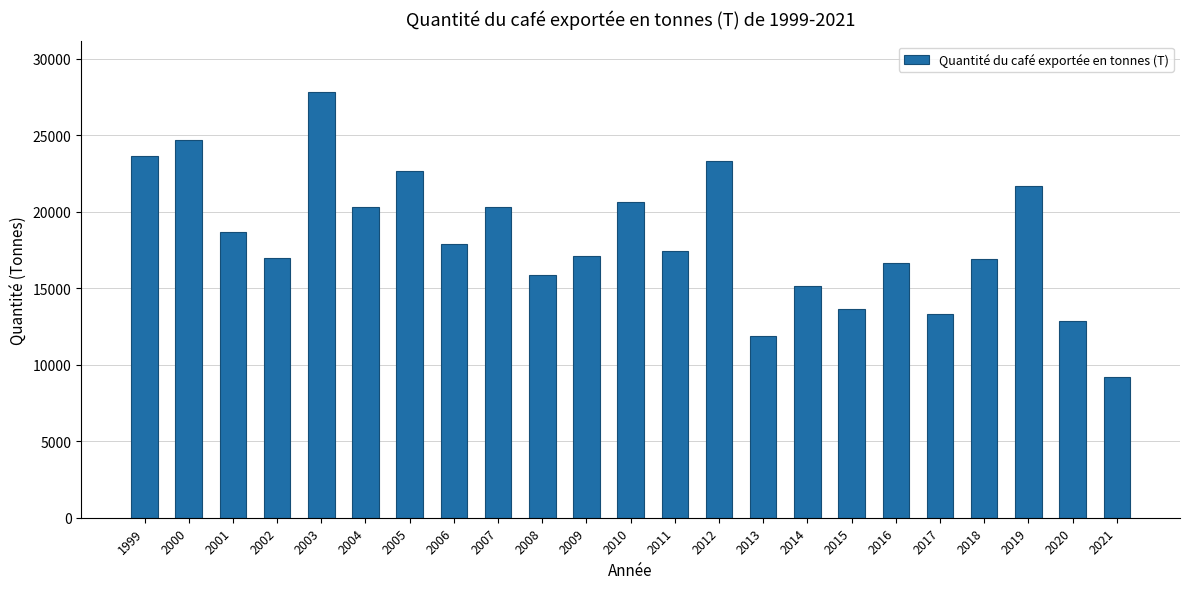

What is the difference between the values at 2002 and 2017?

3628.5